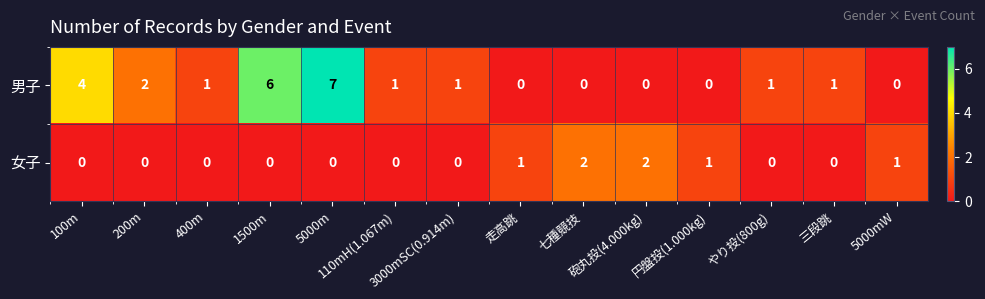

What is the total value across all series at 1500m?

6